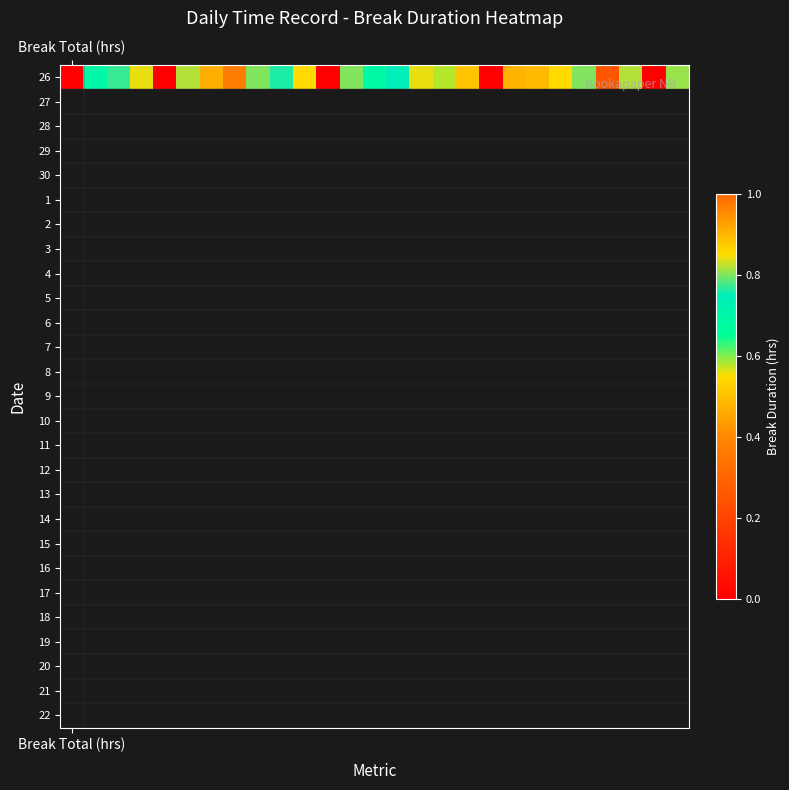

At which label is the value closest to 0?

Break Total (hrs)